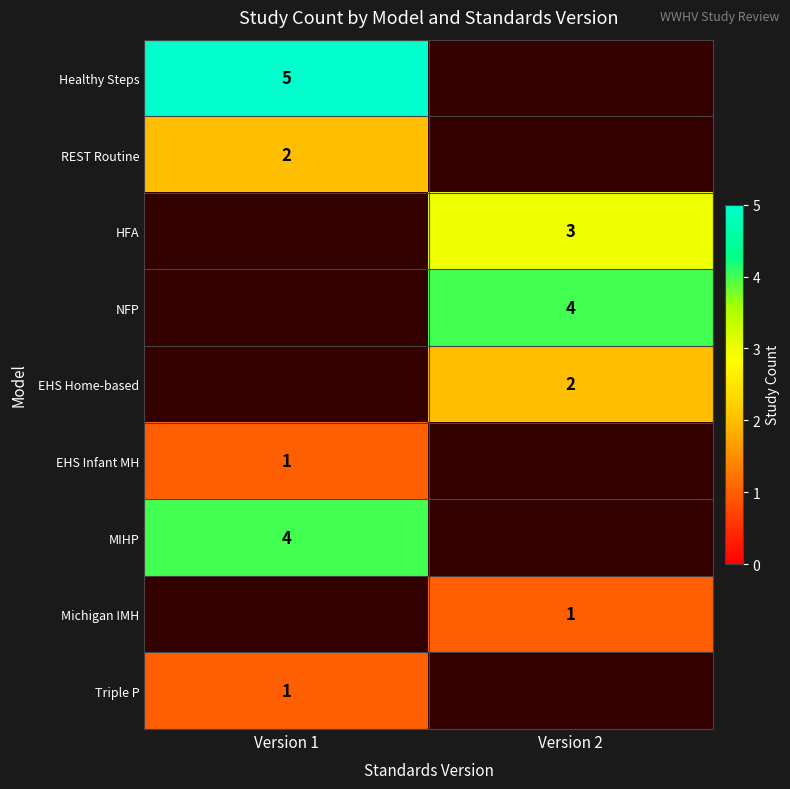

What is the spread (max minus min) of values at Version 1?

4.0